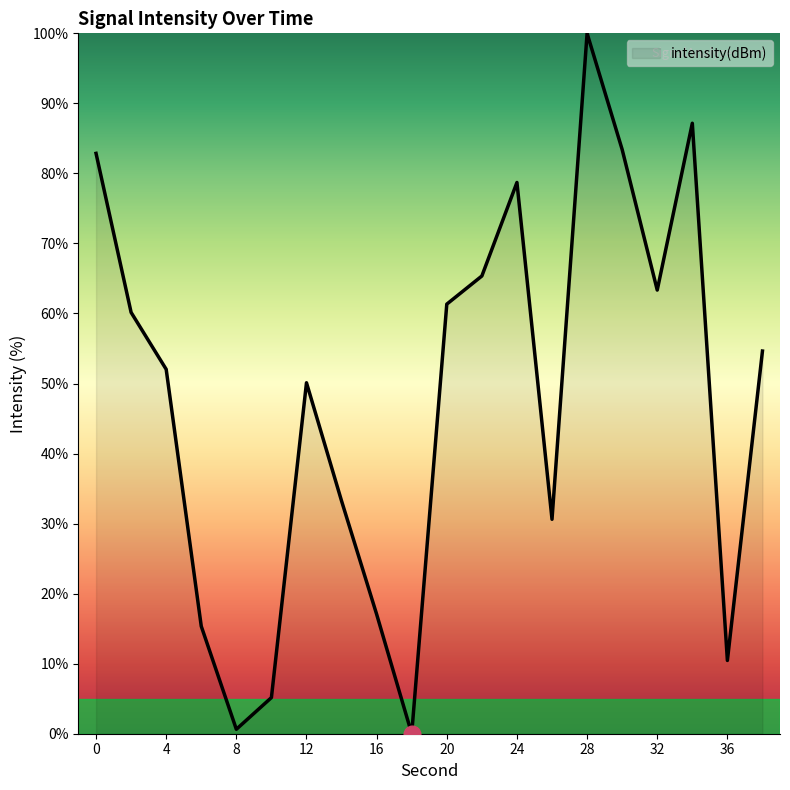

What is the greatest value displayed?

100.0